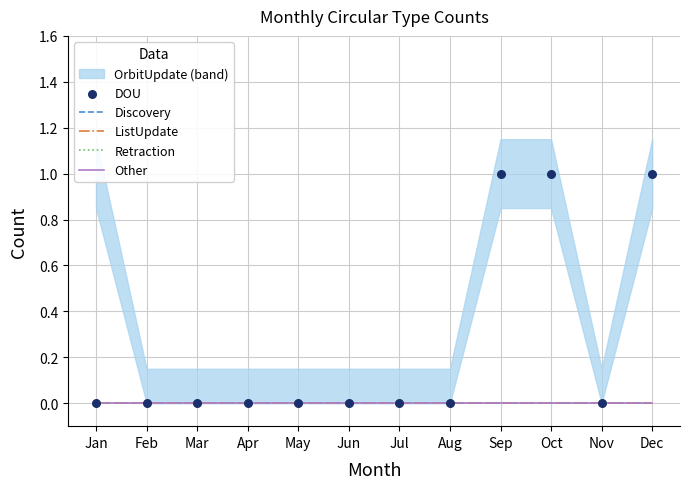

Which series reaches the minimum Y coordinate?

Discovery